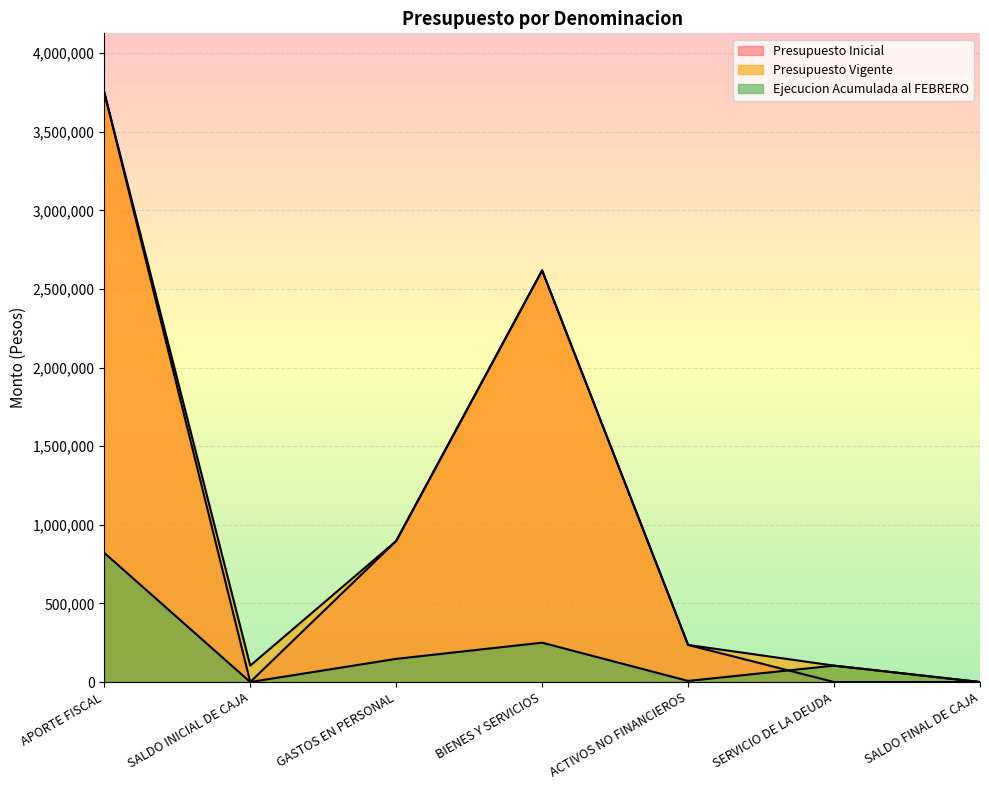

Reading left to right, what are all the values shown in this chart?

Presupuesto Inicial: APORTE FISCAL=3751778	SALDO INICIAL DE CAJA=10	GASTOS EN PERSONAL=897366	BIENES Y SERVICIOS=2618618	ACTIVOS NO FINANCIEROS=235784	SERVICIO DE LA DEUDA=10	SALDO FINAL DE CAJA=10
Presupuesto Vigente: APORTE FISCAL=3751778	SALDO INICIAL DE CAJA=104231	GASTOS EN PERSONAL=897366	BIENES Y SERVICIOS=2618618	ACTIVOS NO FINANCIEROS=235784	SERVICIO DE LA DEUDA=104231	SALDO FINAL DE CAJA=10
Ejecucion Acumulada al FEBRERO: APORTE FISCAL=821782	SALDO INICIAL DE CAJA=0	GASTOS EN PERSONAL=147361	BIENES Y SERVICIOS=250354	ACTIVOS NO FINANCIEROS=6851	SERVICIO DE LA DEUDA=104232	SALDO FINAL DE CAJA=0